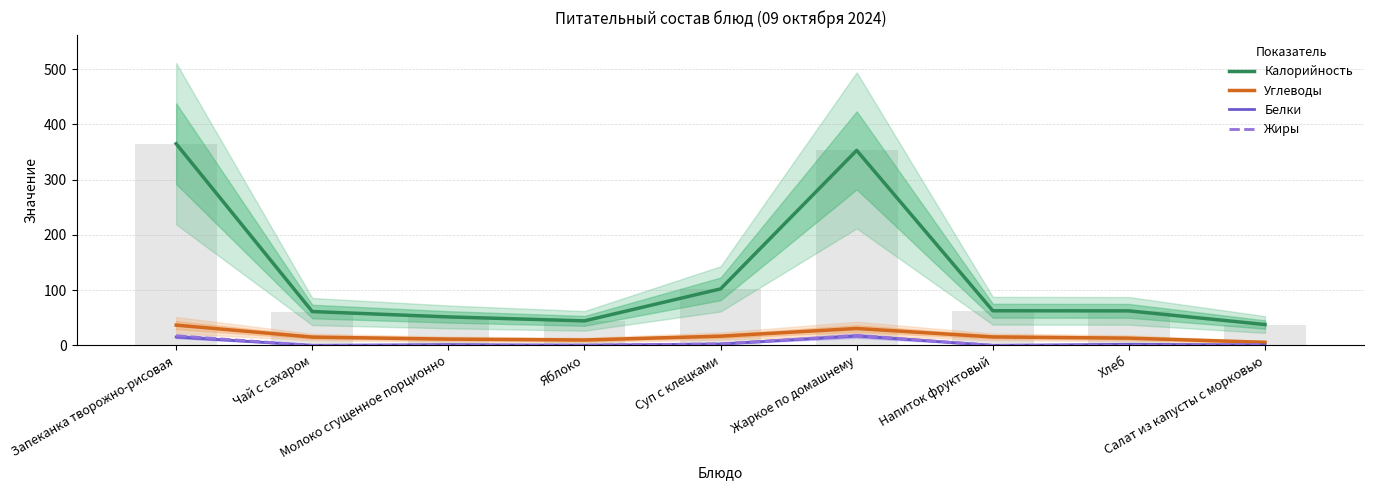

Reading left to right, extract all data points from this chart.

Калорийность: 365.1	61.3	51.6	44.4	102.3	353.1	62.7	62.5	37.8
Углеводы: 36.7	15.0	11.4	9.8	16.7	30.6	15.4	13.1	5.6
Белки: 15.2	0.2	1.5	0.4	2.5	17.1	0.1	2.0	0.9
Жиры: 17.5	0.1	0.0	0.4	2.8	18.0	0.1	0.2	1.3